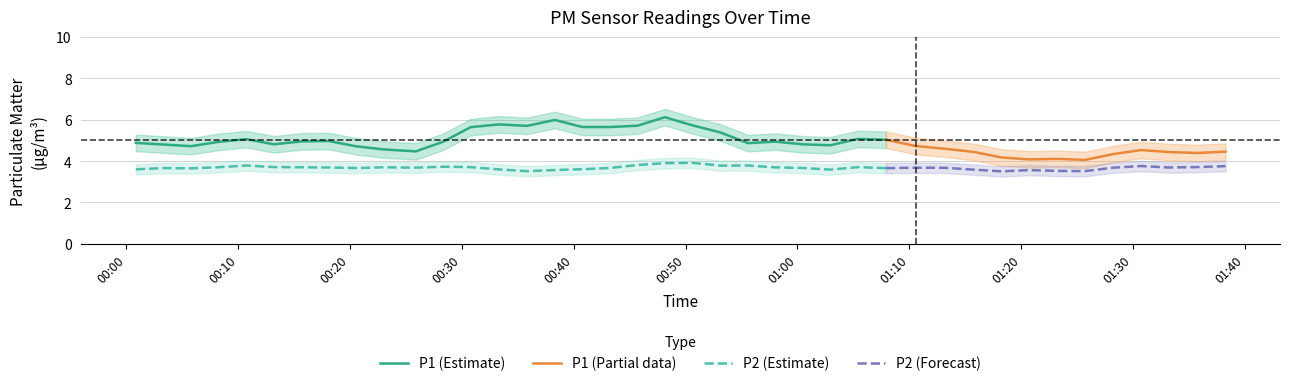

True or false: P1 (Estimate) and P2 (Estimate) cross at least once.

False